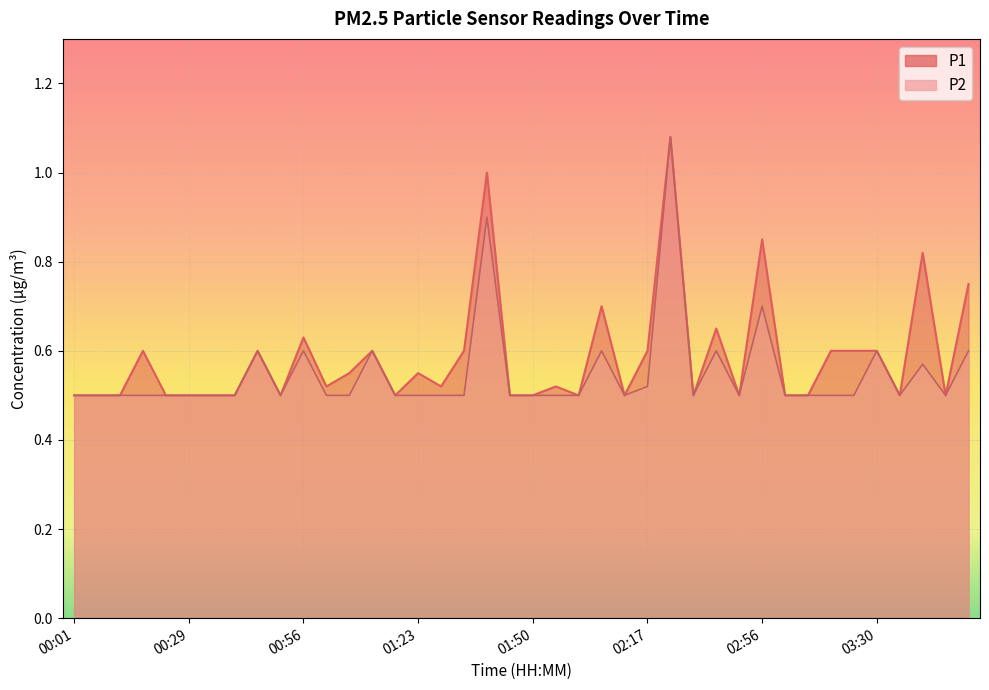

Reading left to right, extract all data points from this chart.

P1: 00:01=0.5	00:07=0.5	00:13=0.5	00:18=0.6	00:23=0.5	00:29=0.5	00:34=0.5	00:40=0.5	00:45=0.6	00:50=0.5	00:56=0.6	01:01=0.5	01:07=0.6	01:12=0.6	01:17=0.5	01:23=0.6	01:28=0.5	01:33=0.6	01:39=1.0	01:44=0.5	01:50=0.5	01:55=0.5	02:01=0.5	02:06=0.7	02:11=0.5	02:17=0.6	02:34=1.1	02:40=0.5	02:46=0.7	02:51=0.5	02:56=0.8	03:02=0.5	03:07=0.5	03:19=0.6	03:24=0.6	03:30=0.6	03:41=0.5	03:46=0.8	03:51=0.5	03:57=0.8
P2: 00:01=0.5	00:07=0.5	00:13=0.5	00:18=0.5	00:23=0.5	00:29=0.5	00:34=0.5	00:40=0.5	00:45=0.6	00:50=0.5	00:56=0.6	01:01=0.5	01:07=0.5	01:12=0.6	01:17=0.5	01:23=0.5	01:28=0.5	01:33=0.5	01:39=0.9	01:44=0.5	01:50=0.5	01:55=0.5	02:01=0.5	02:06=0.6	02:11=0.5	02:17=0.5	02:34=1.1	02:40=0.5	02:46=0.6	02:51=0.5	02:56=0.7	03:02=0.5	03:07=0.5	03:19=0.5	03:24=0.5	03:30=0.6	03:41=0.5	03:46=0.6	03:51=0.5	03:57=0.6